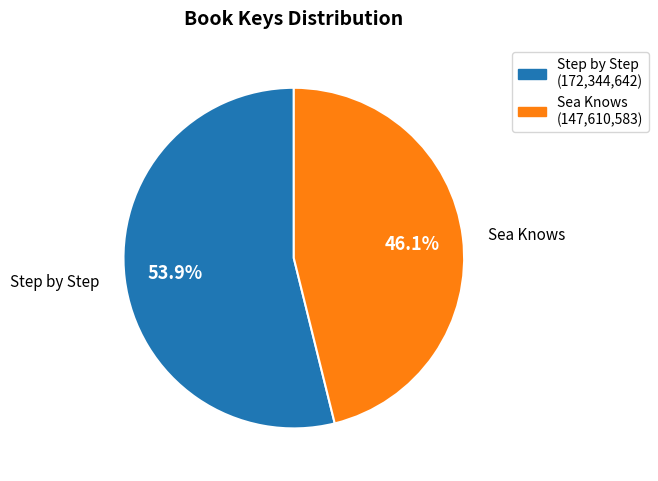

Count the number of slices in the pie.

2